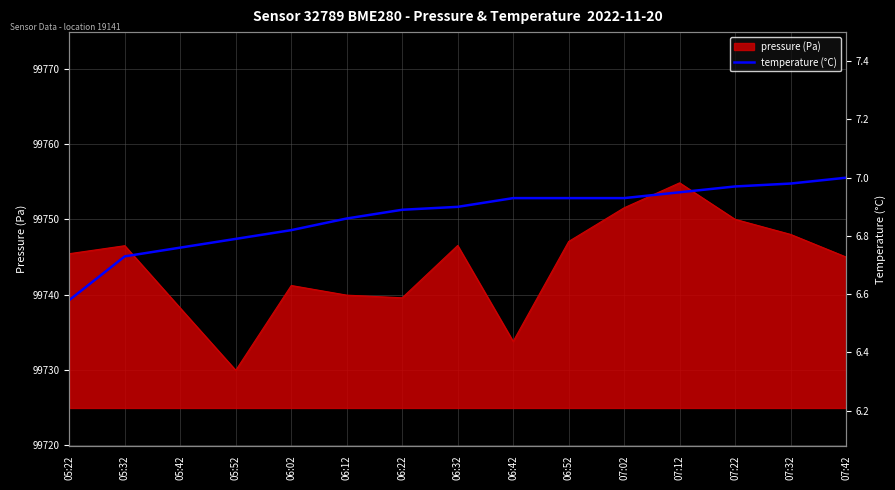

How many lines are shown in the chart?

1